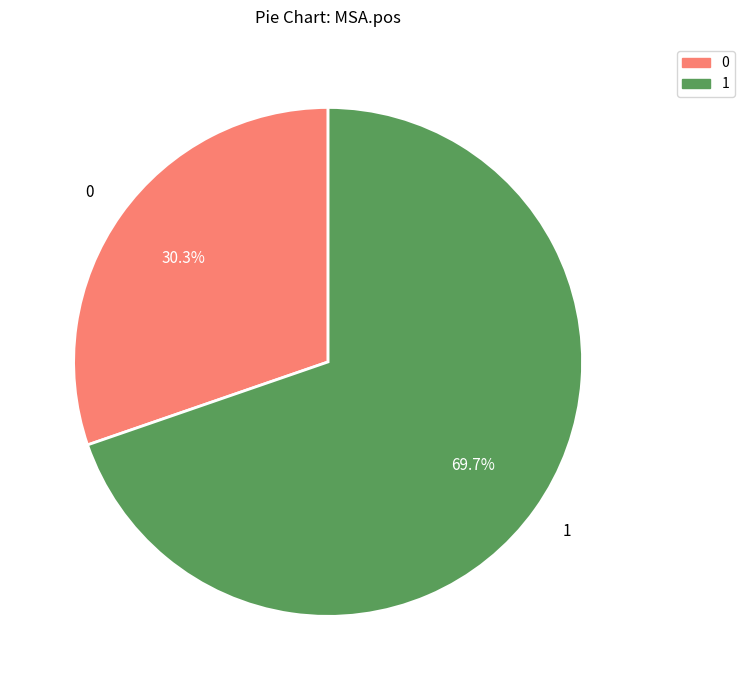

Is there any slice that represents more than half of the pie?

Yes